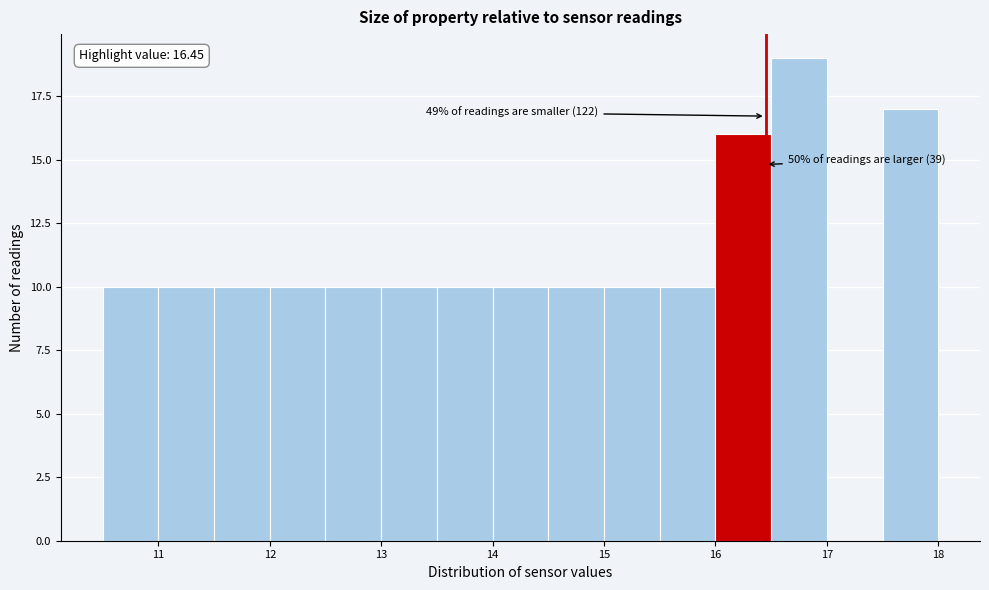

Over which range of the x-axis is the bar tallest?

16.5 to 17.0